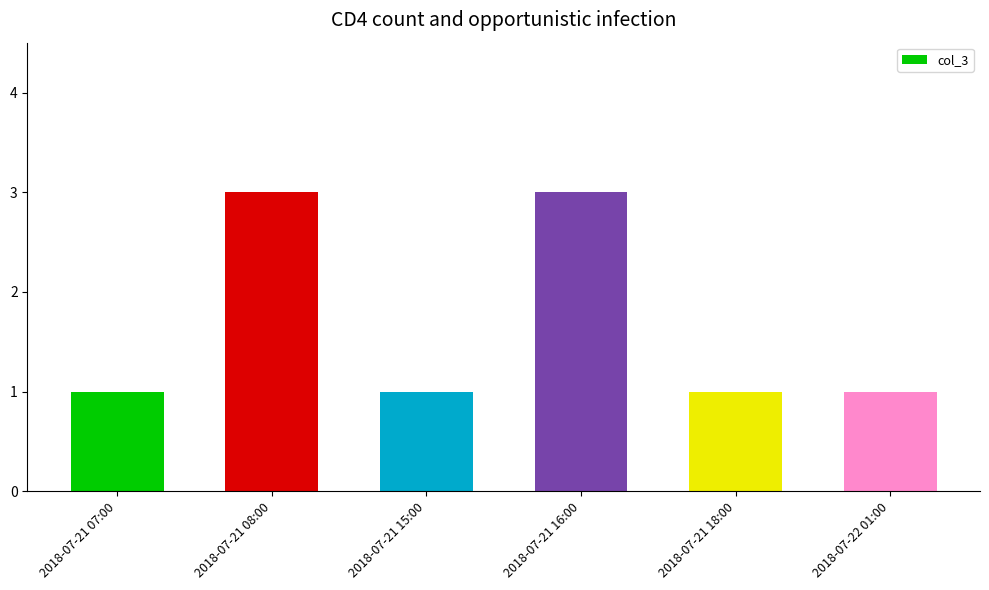

What is the greatest value displayed?

3